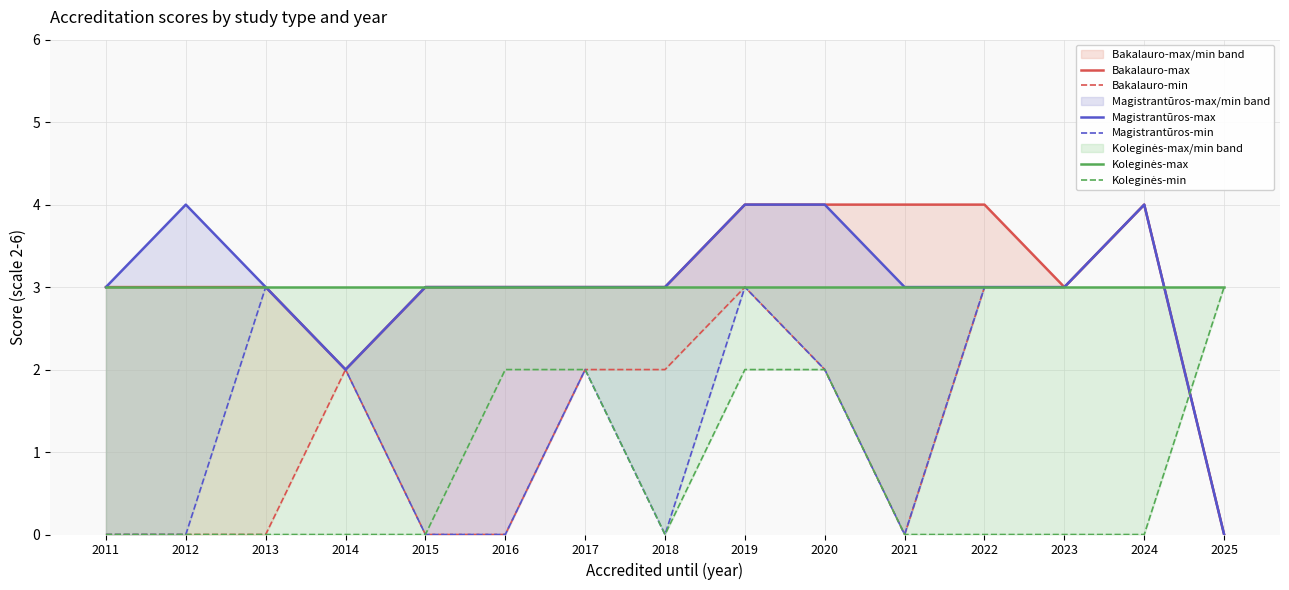

What value does the Bakalauro-max series have at 2020?

4